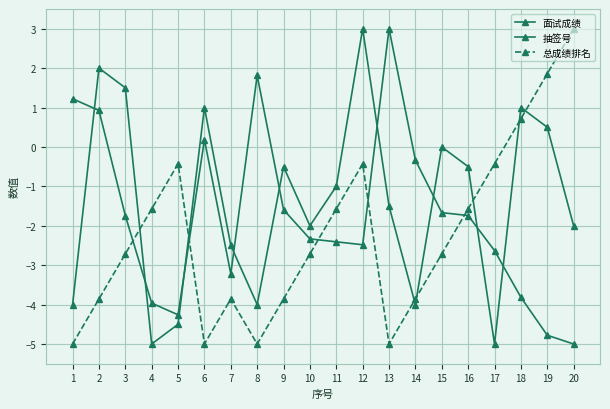

Is this an area chart (filled region under the line)?

No